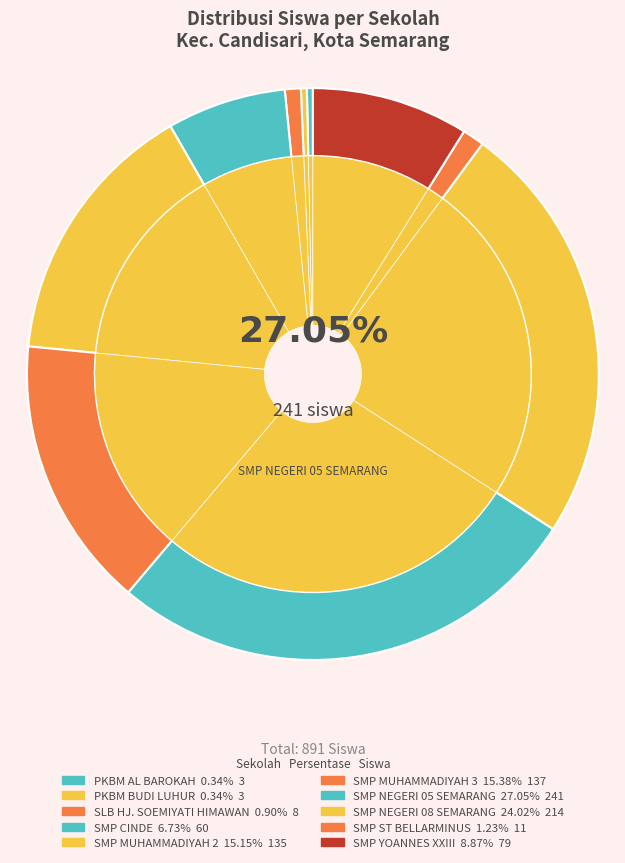

To the nearest percent, what is the difference between the SMP MUHAMMADIYAH 2 and SMP ST BELLARMINUS slice percentages?

14%